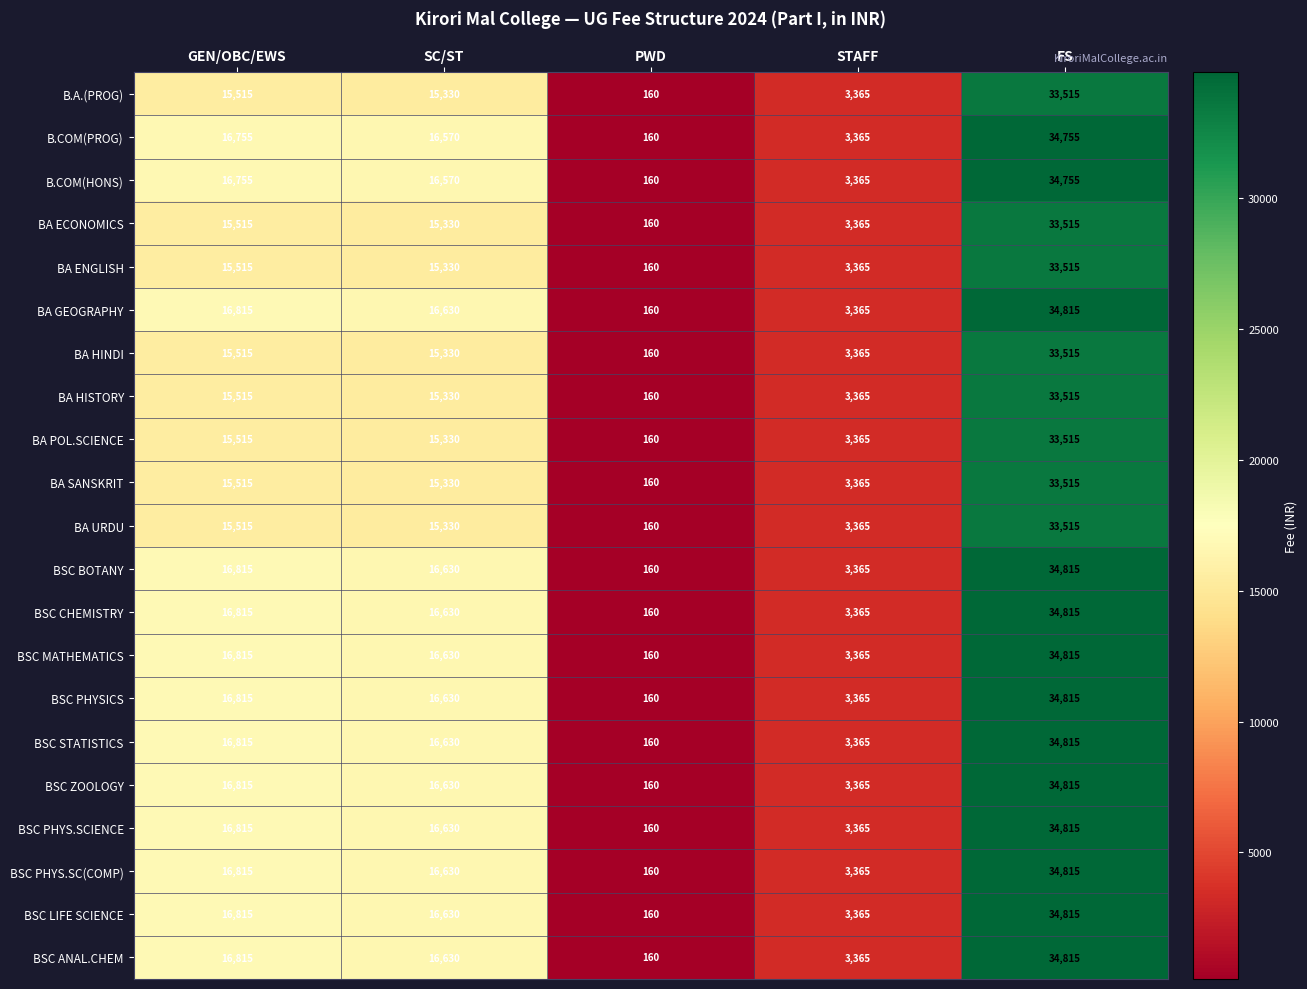

At which category does the chart reach its minimum across all series?

PWD